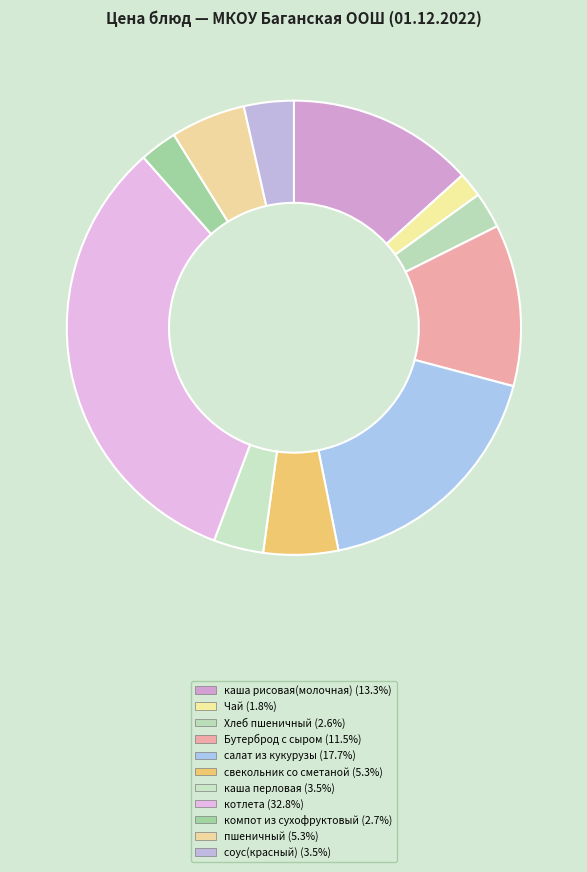

Is it true that соус(красный) is 17% of the pie?

False